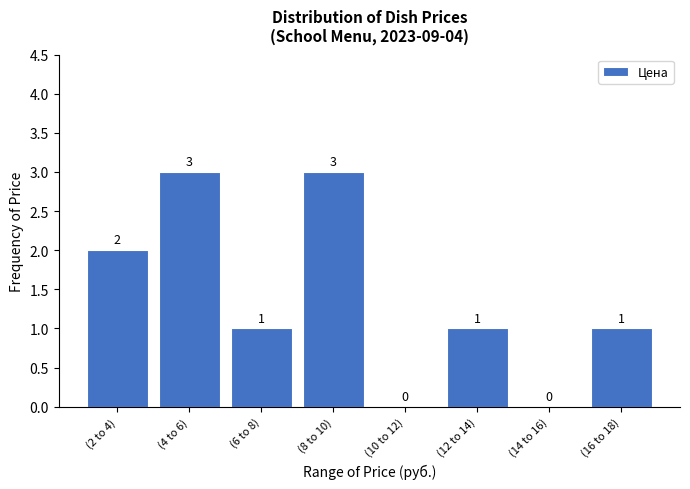

Reading right to left, extract all data points from this chart.

(16 to 18)=1	(14 to 16)=0	(12 to 14)=1	(10 to 12)=0	(8 to 10)=3	(6 to 8)=1	(4 to 6)=3	(2 to 4)=2